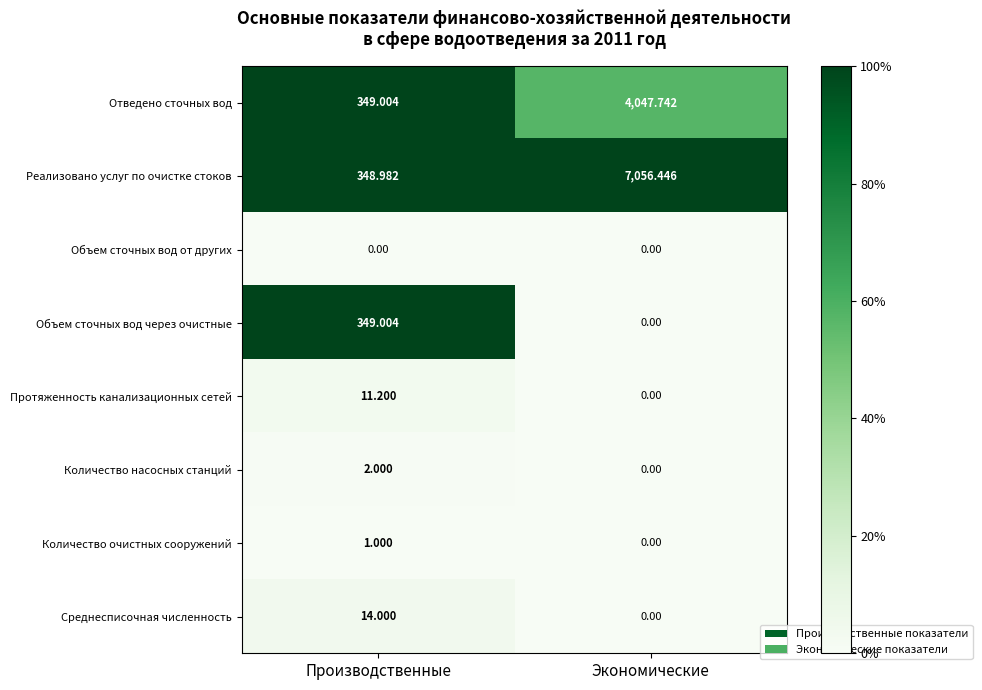

Rank the categories by Реализовано услуг по очистке стоков value from highest to lowest.

Экономические, Производственные